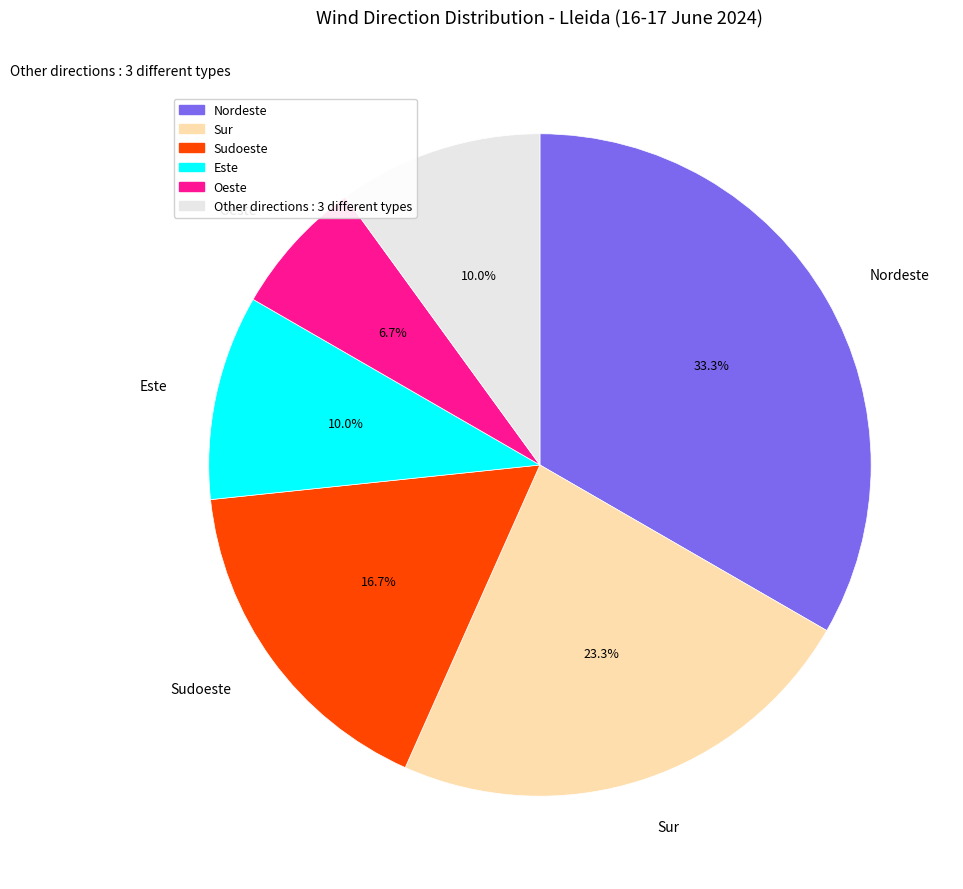

Is there any slice that represents more than half of the pie?

No